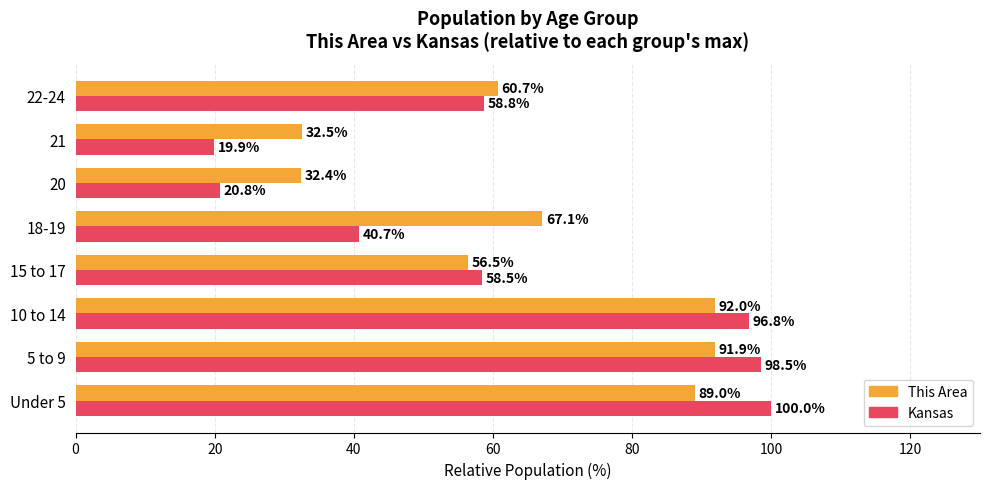

Between 5 to 9 and 15 to 17, which series saw the biggest shift?

Kansas